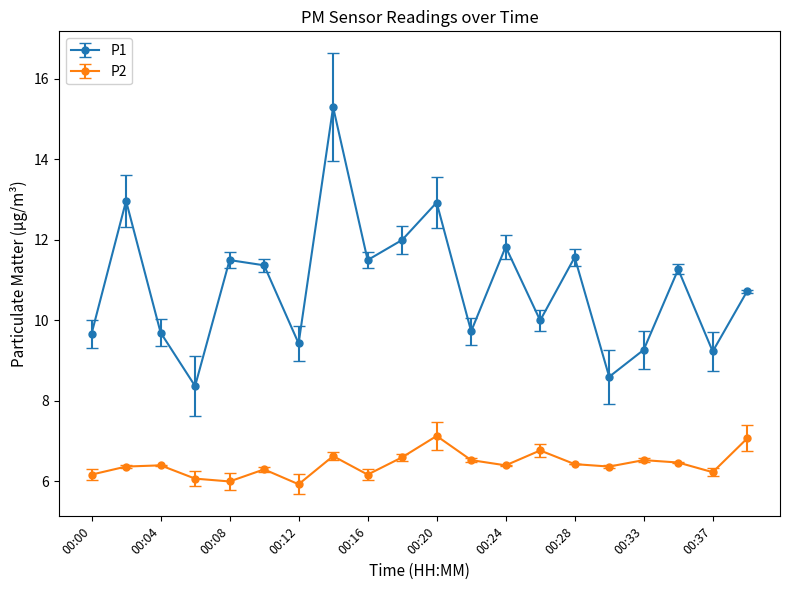

Which series has the largest range (max minus min)?

P1